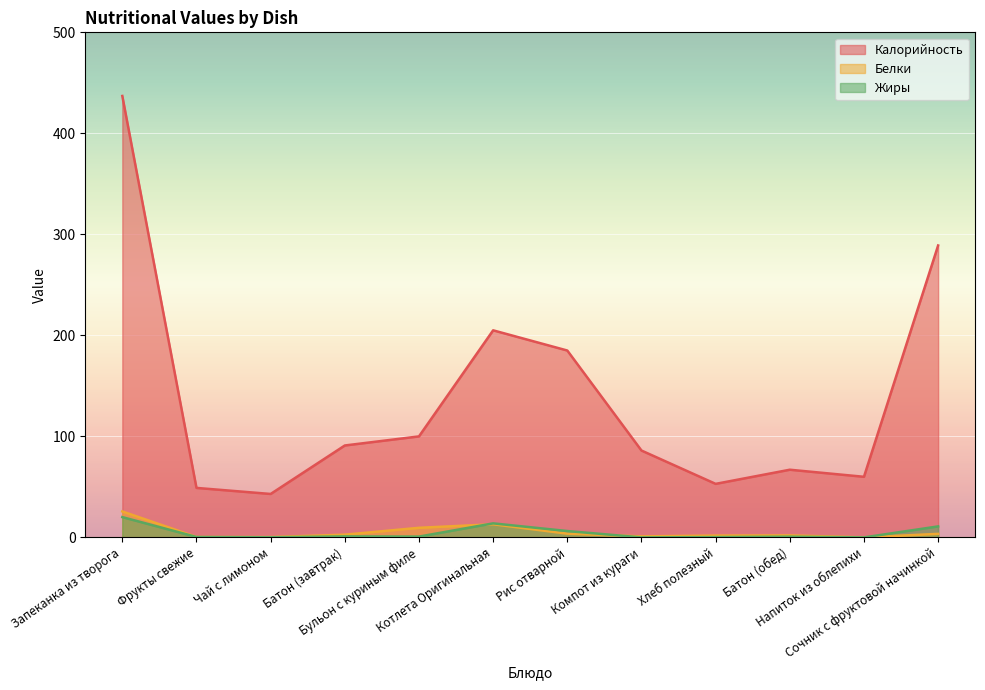

What is the sum of all Белки values?

63.6